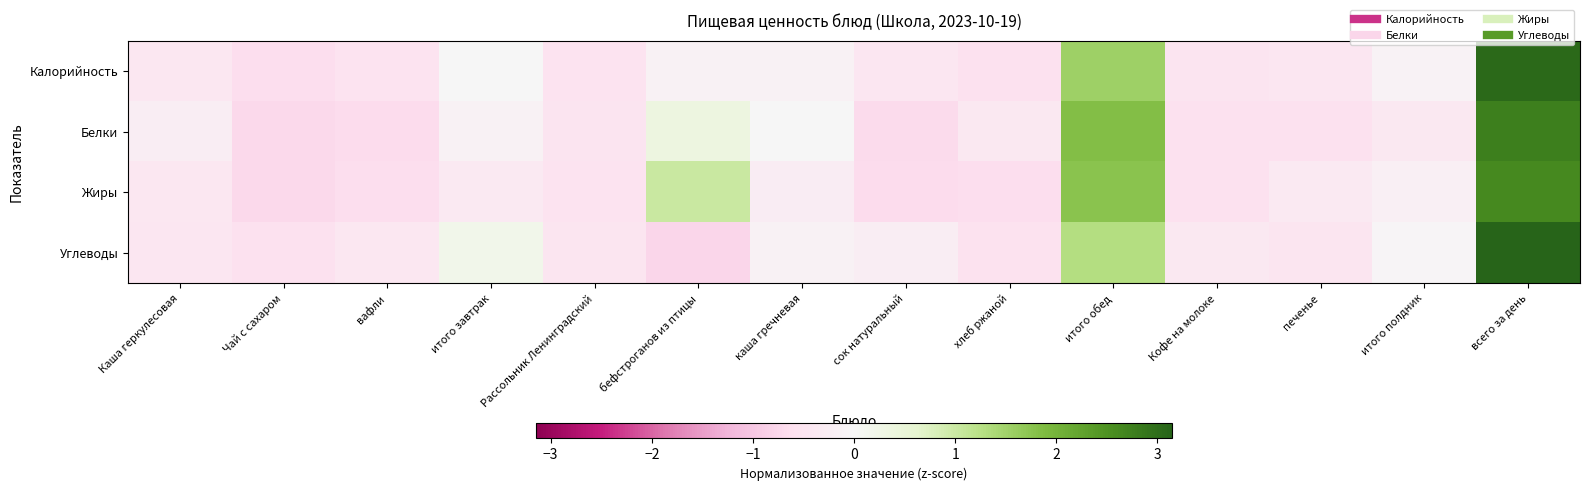

Which series has the largest range (max minus min)?

Углеводы